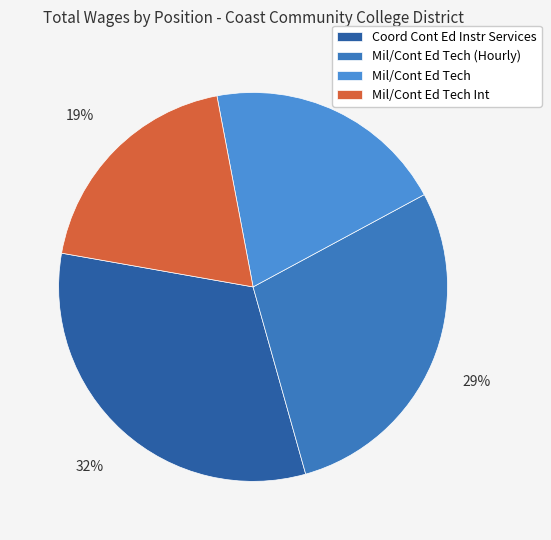

How many slices are in this pie chart?

4